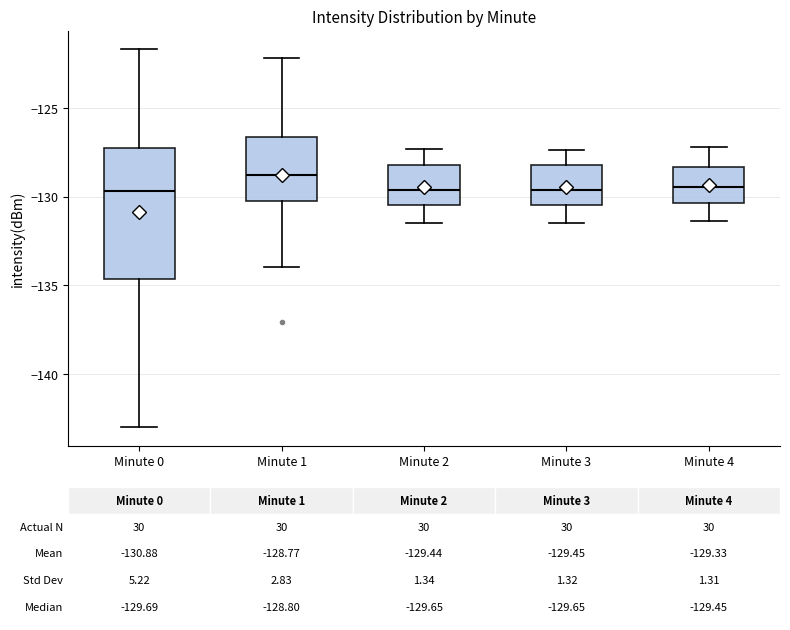

Comparing the boxes themselves (not the whiskers), which one is the tallest?

Minute 0